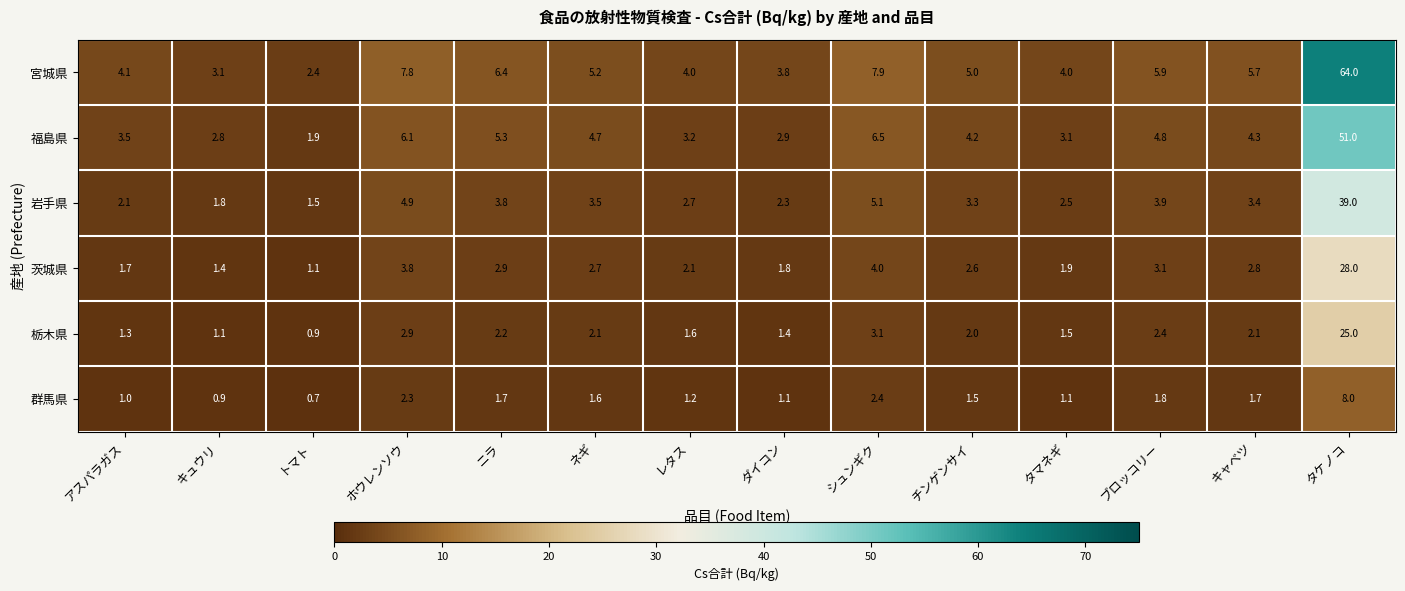

What value does the 群馬県 series have at ブロッコリー?

1.8